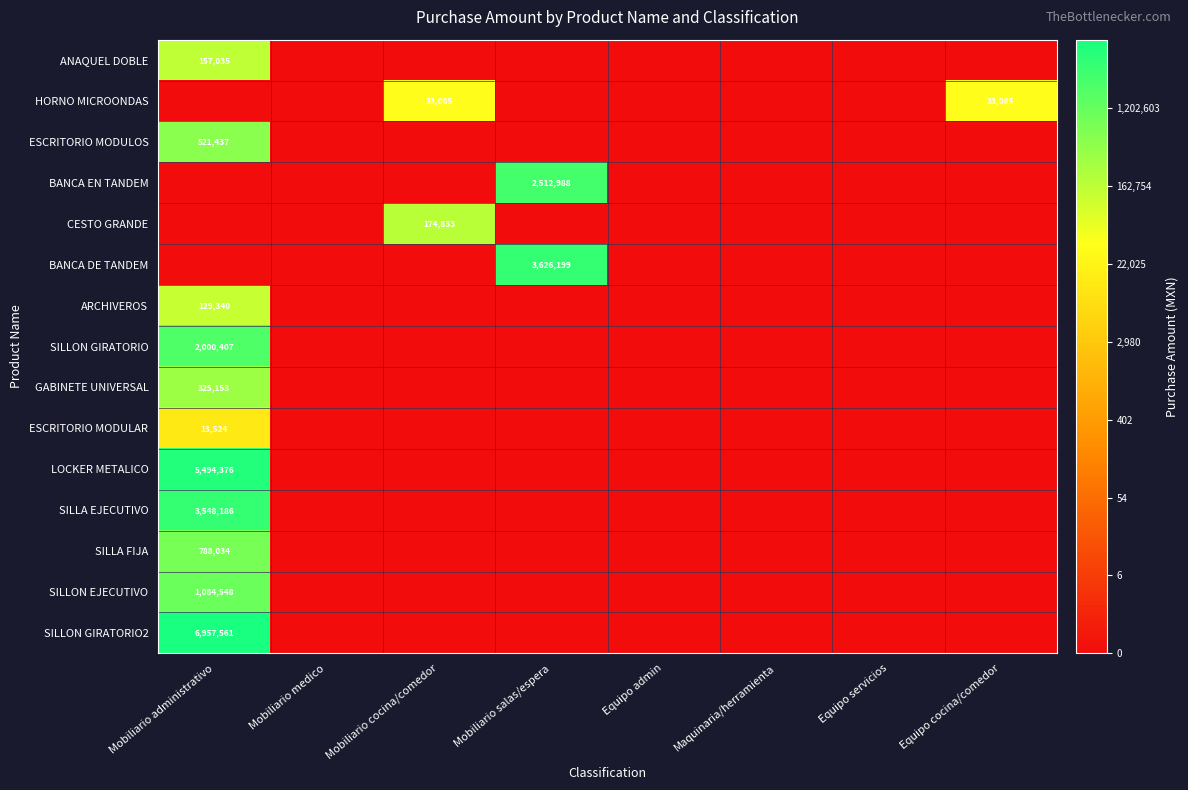

At which category does the chart reach its peak across all series?

Mobiliario administrativo